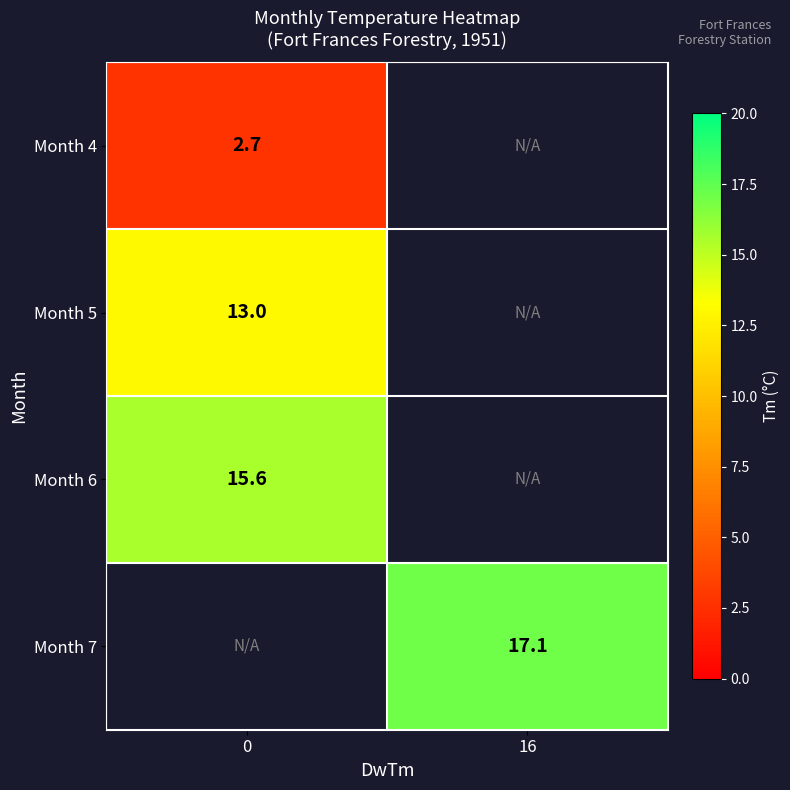

The Month 5 series shows 21.8 at 0. True or false?

False